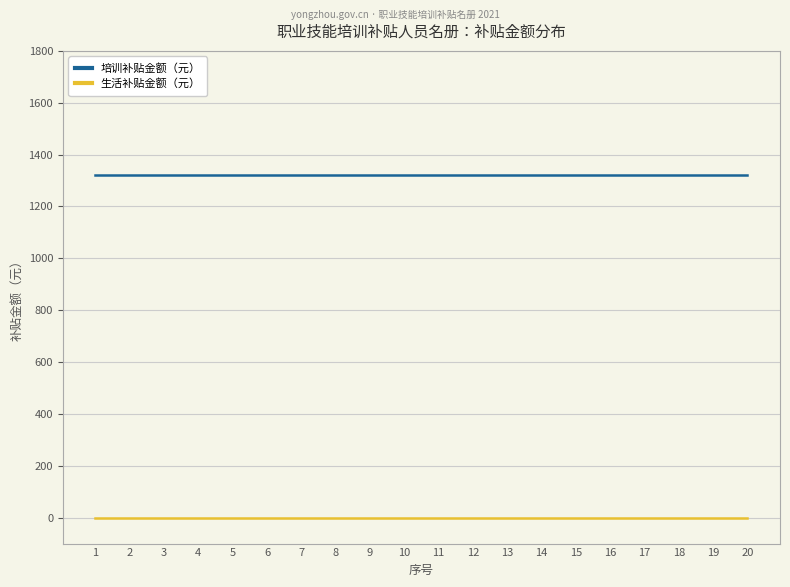

List the series in order of their peak value, lowest first.

生活补贴金额（元）, 培训补贴金额（元）